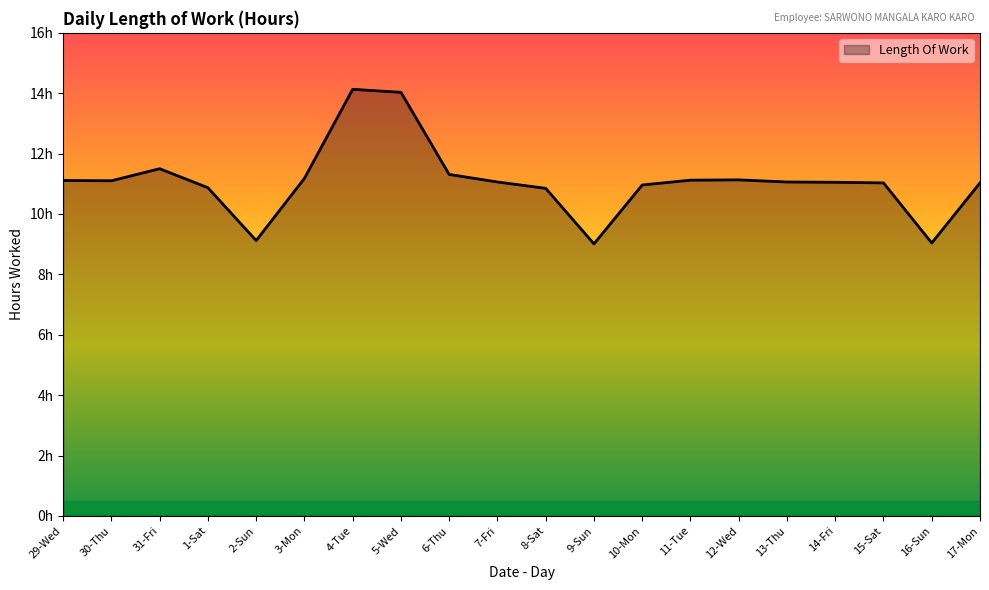

At which category does the chart reach its minimum across all series?

9-Sun